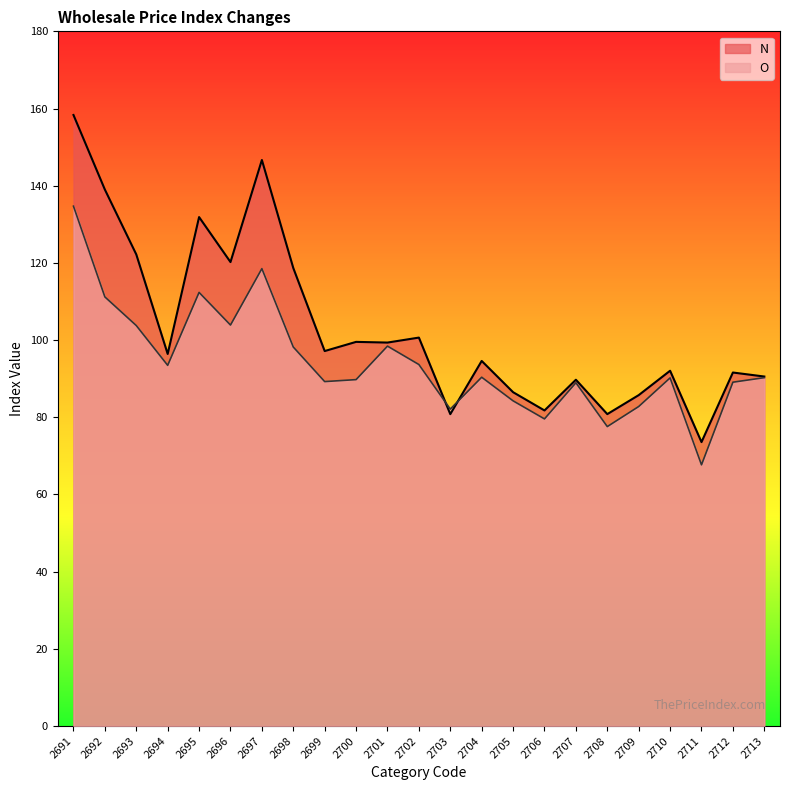

True or false: O has a value of 98.4 at 2701.

True